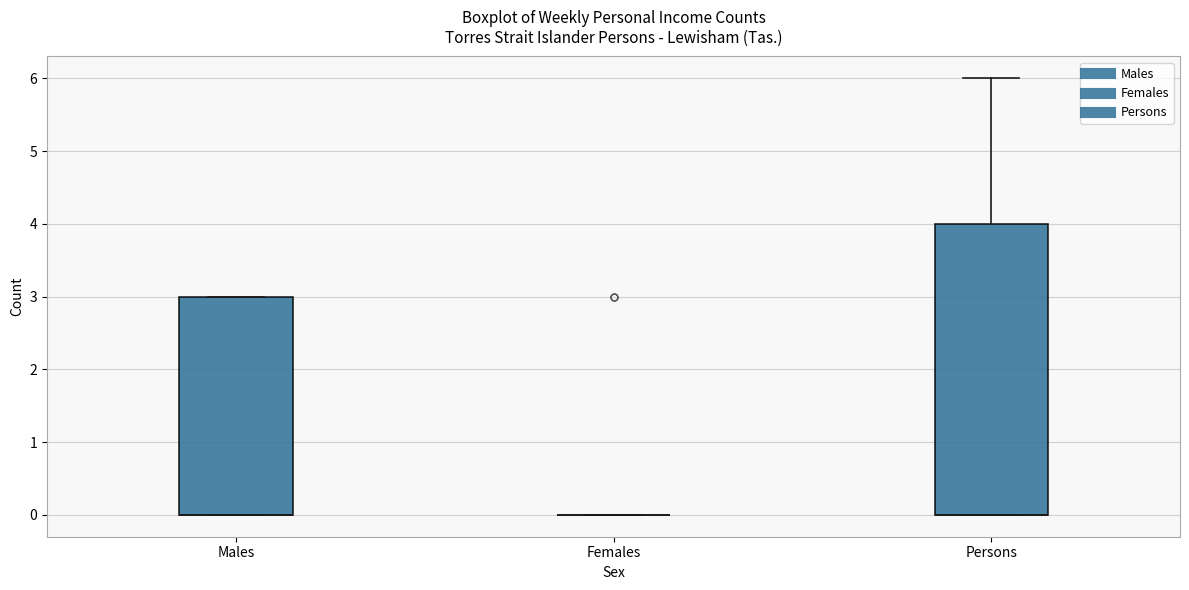

Reading left to right, read every box against the y-axis: the position of its median line, the range the box covers, and the ends of its whiskers. The values are not printed on the chart, so give them approximately, as read against the axis.

Males: median 0 (drawn on the box's lower edge), box 0 to 3, whiskers 0 to 3
Females: box collapsed to a line at 0, whiskers 0 to 0
Persons: median 0 (drawn on the box's lower edge), box 0 to 4, whiskers 0 to 6